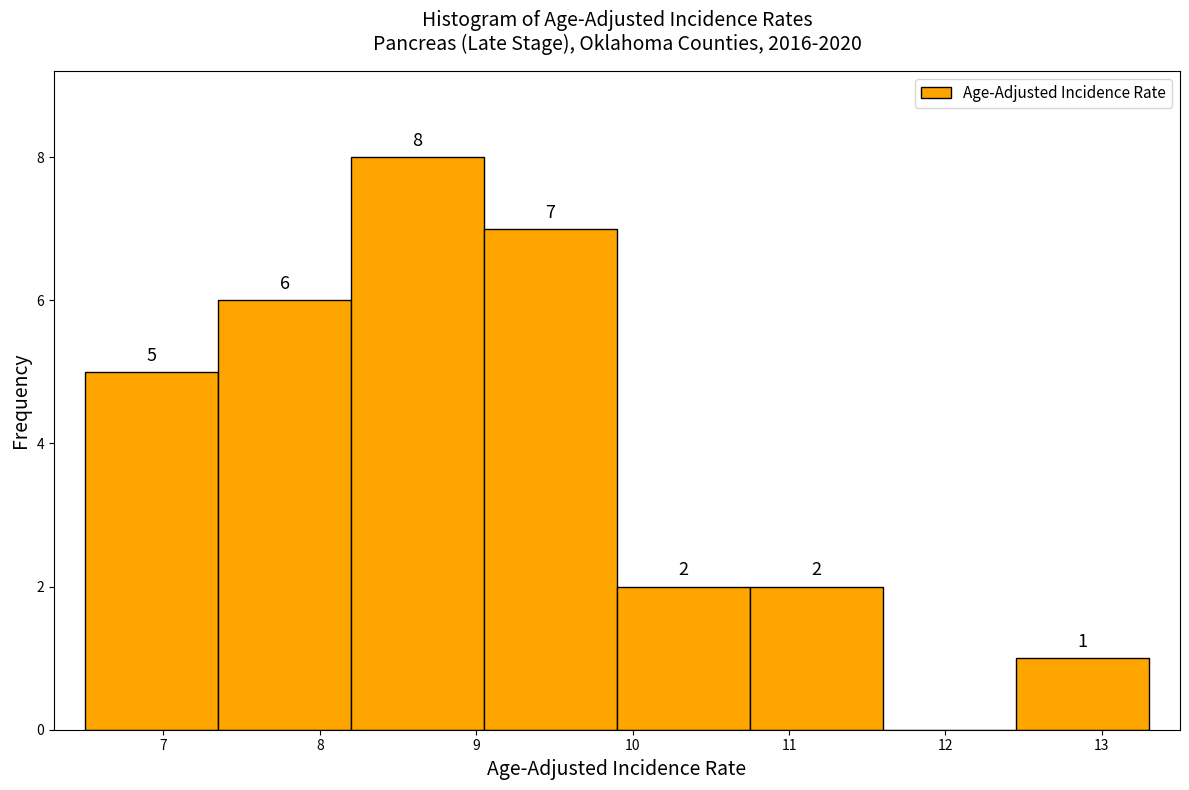

Which range on the x-axis has the tallest bar?

8.20 to 9.05